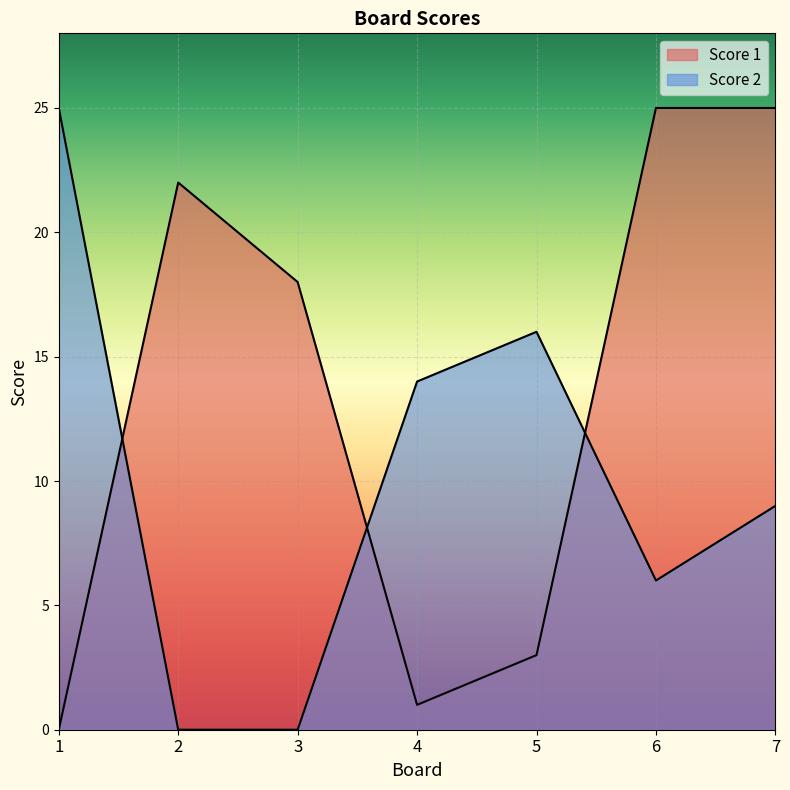

What are all the series names shown in the legend?

Score 1, Score 2